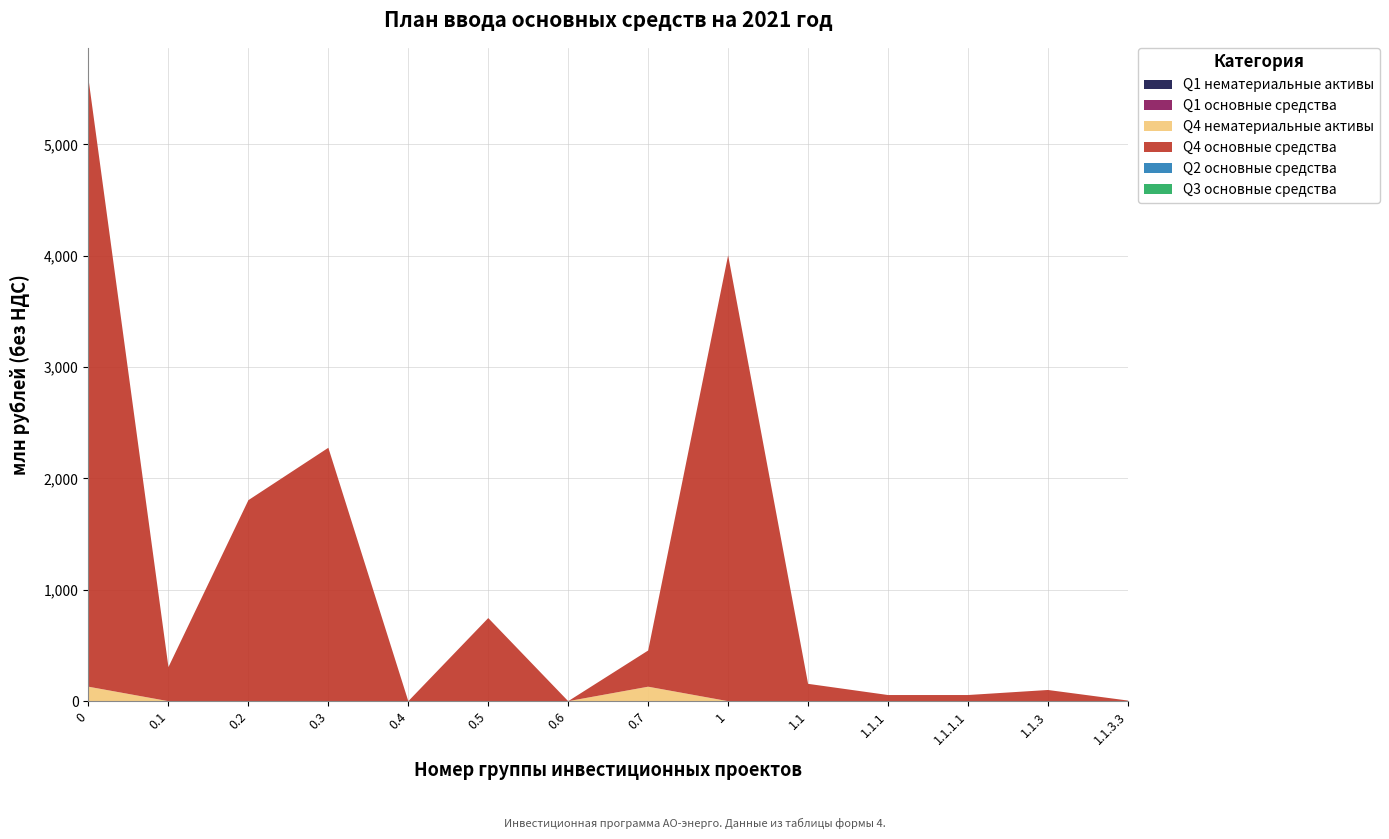

Reading left to right, list all the values displayed in this chart.

Q1 нематериальные активы: 0=0.0	0.1=0.0	0.2=0.0	0.3=0.0	0.4=0.0	0.5=0.0	0.6=0.0	0.7=0.0	1=0.0	1.1=0.0	1.1.1=0.0	1.1.1.1=0.0	1.1.3=0.0	1.1.3.3=0.0
Q1 основные средства: 0=0.0	0.1=0.0	0.2=0.0	0.3=0.0	0.4=0.0	0.5=0.0	0.6=0.0	0.7=0.0	1=0.0	1.1=0.0	1.1.1=0.0	1.1.1.1=0.0	1.1.3=0.0	1.1.3.3=0.0
Q4 нематериальные активы: 0=130.0	0.1=0.0	0.2=0.0	0.3=0.0	0.4=0.0	0.5=0.0	0.6=0.0	0.7=130.0	1=0.0	1.1=0.0	1.1.1=0.0	1.1.1.1=0.0	1.1.3=0.0	1.1.3.3=0.0
Q4 основные средства: 0=5458.9	0.1=305.9	0.2=1805.4	0.3=2275.9	0.4=0.0	0.5=746.5	0.6=0.0	0.7=325.2	1=4004.8	1.1=155.7	1.1.1=55.2	1.1.1.1=55.2	1.1.3=100.5	1.1.3.3=5.7
Q2 основные средства: 0=0.0	0.1=0.0	0.2=0.0	0.3=0.0	0.4=0.0	0.5=0.0	0.6=0.0	0.7=0.0	1=0.0	1.1=0.0	1.1.1=0.0	1.1.1.1=0.0	1.1.3=0.0	1.1.3.3=0.0
Q3 основные средства: 0=0.0	0.1=0.0	0.2=0.0	0.3=0.0	0.4=0.0	0.5=0.0	0.6=0.0	0.7=0.0	1=0.0	1.1=0.0	1.1.1=0.0	1.1.1.1=0.0	1.1.3=0.0	1.1.3.3=0.0